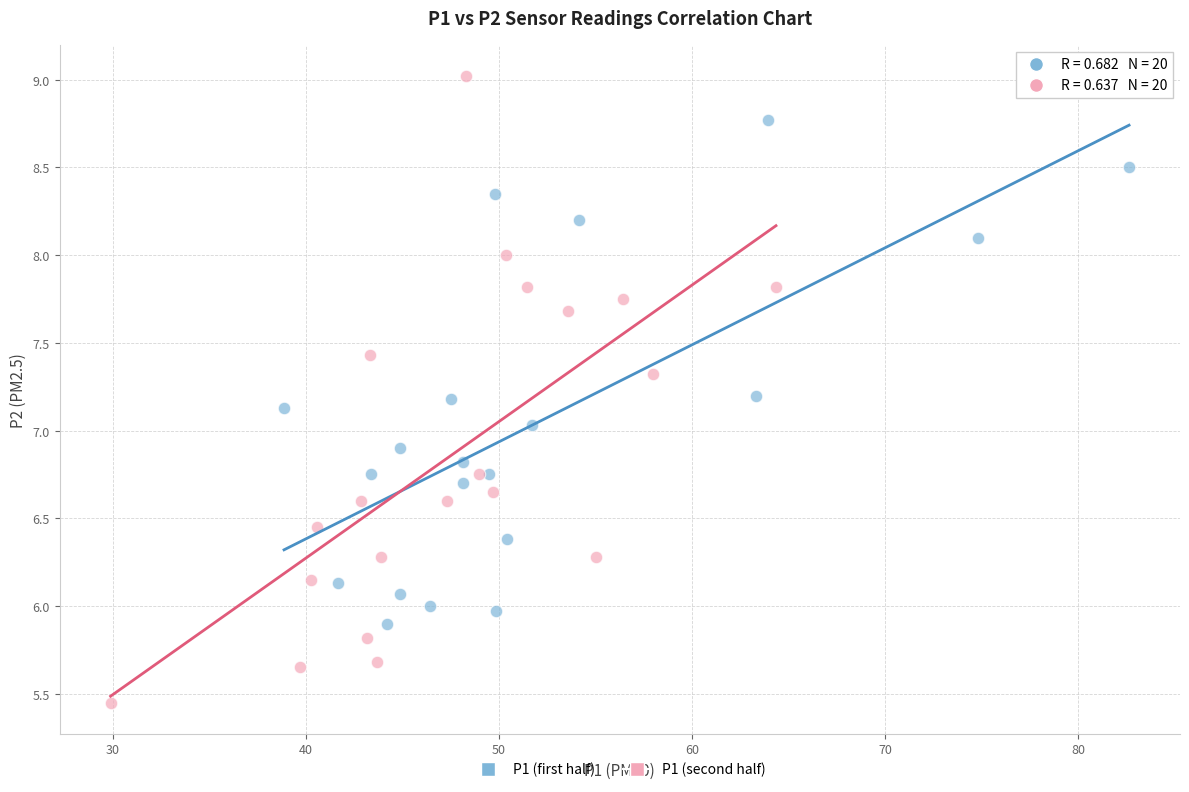

What are all the series names shown in the legend?

P1 (first half), P1 (second half)